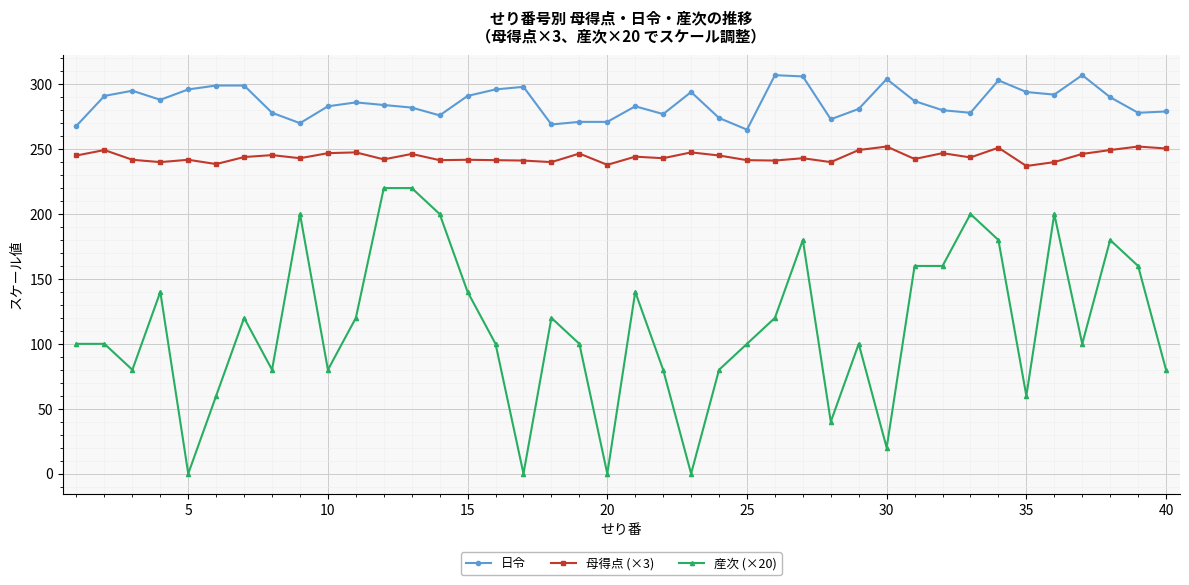

What are all the series names shown in the legend?

日令, 母得点 (×3), 産次 (×20)